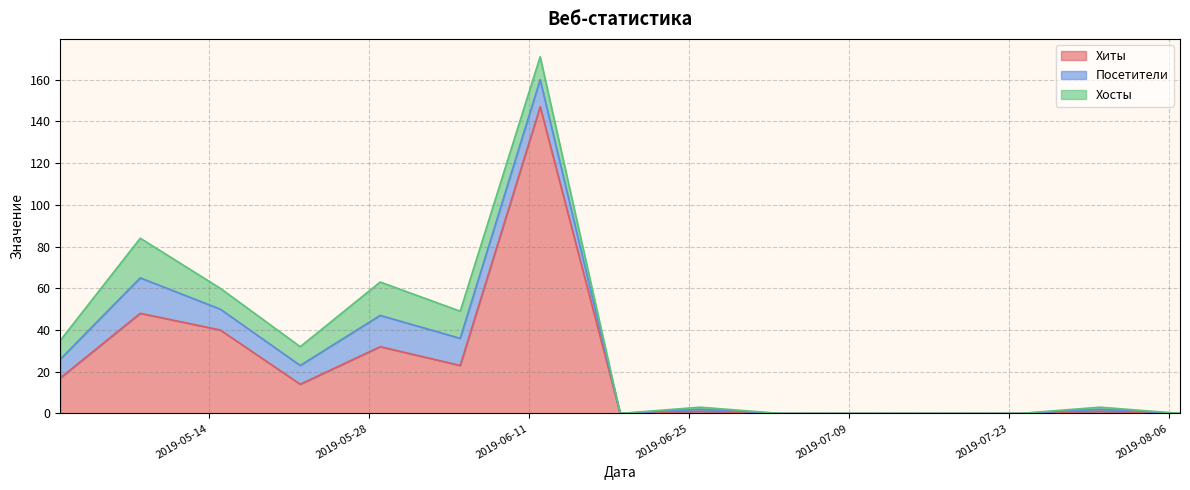

Where is the first local maximum for Хиты?

2019-05-08